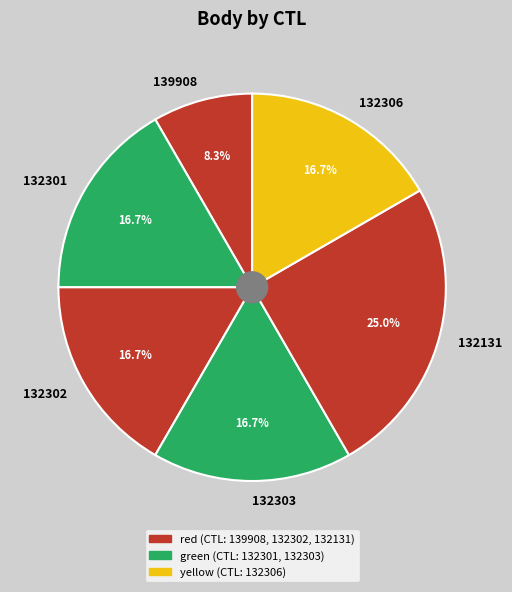

To the nearest percent, what is the average slice percentage?

17%